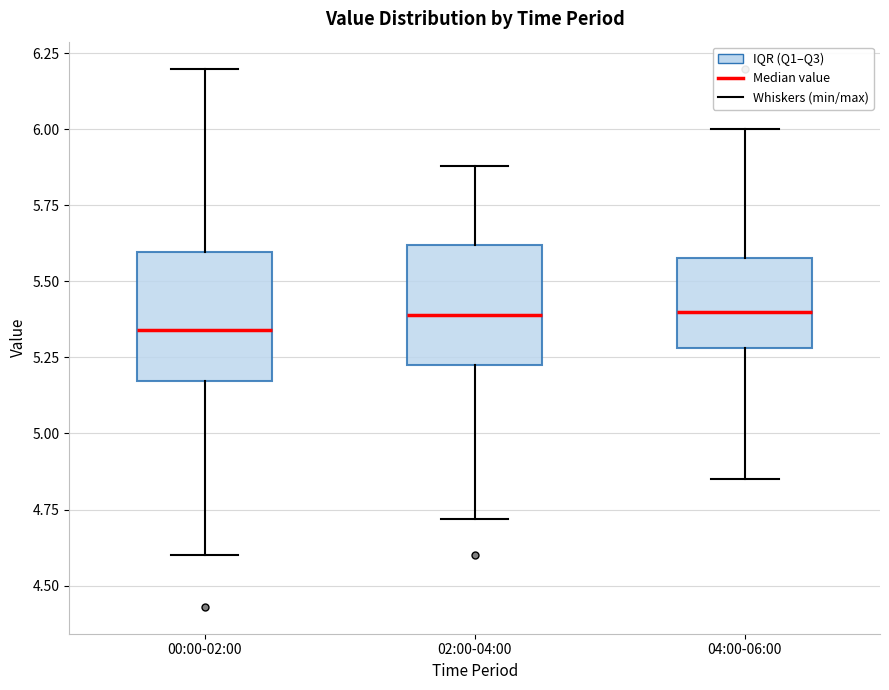

Which box has the lowest median line?

00:00-02:00